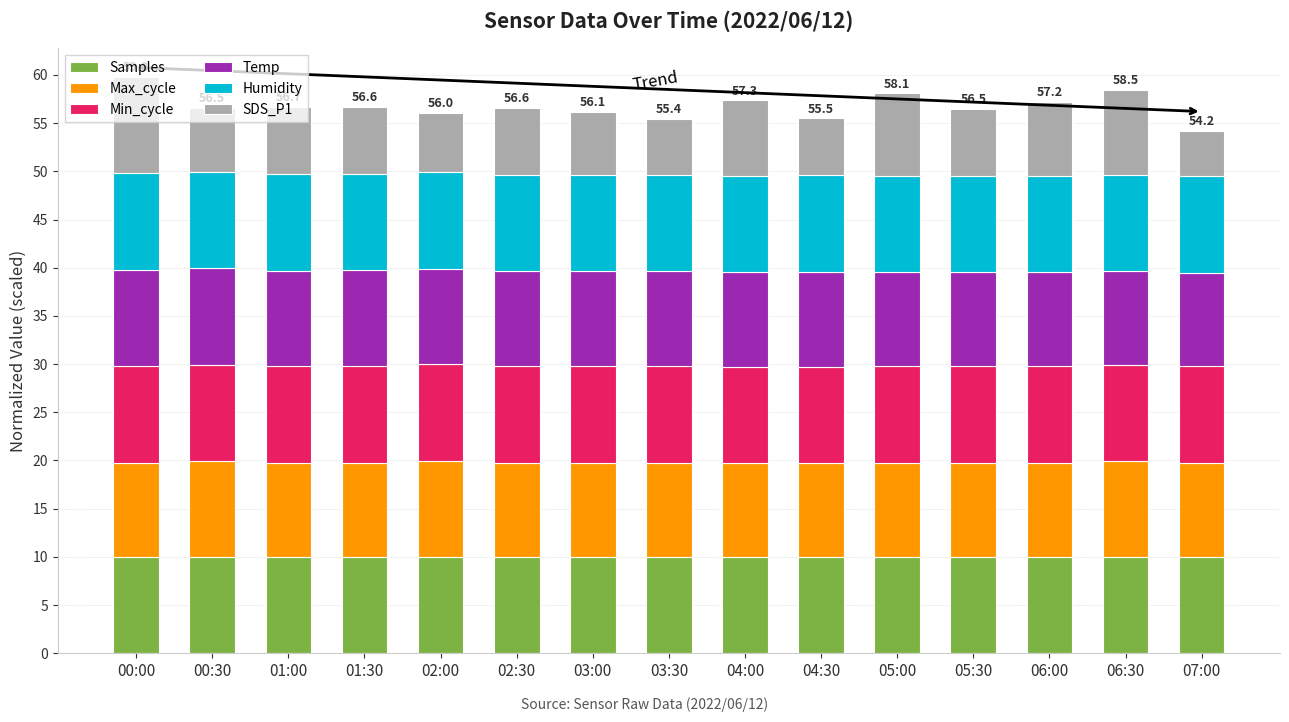

Does the chart contain any negative values?

No